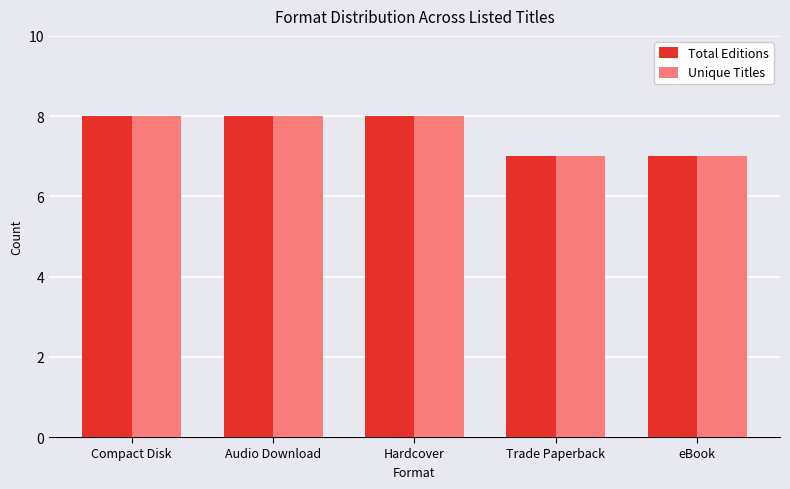

What position from the right is Audio Download?

4